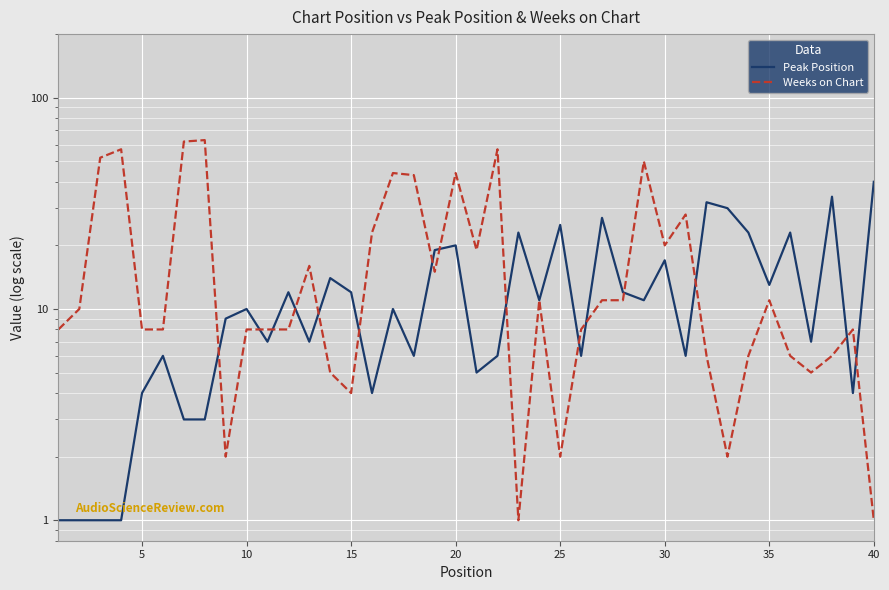

In Peak Position, how many points are lower than both neighbors (excluding endpoints)?

12